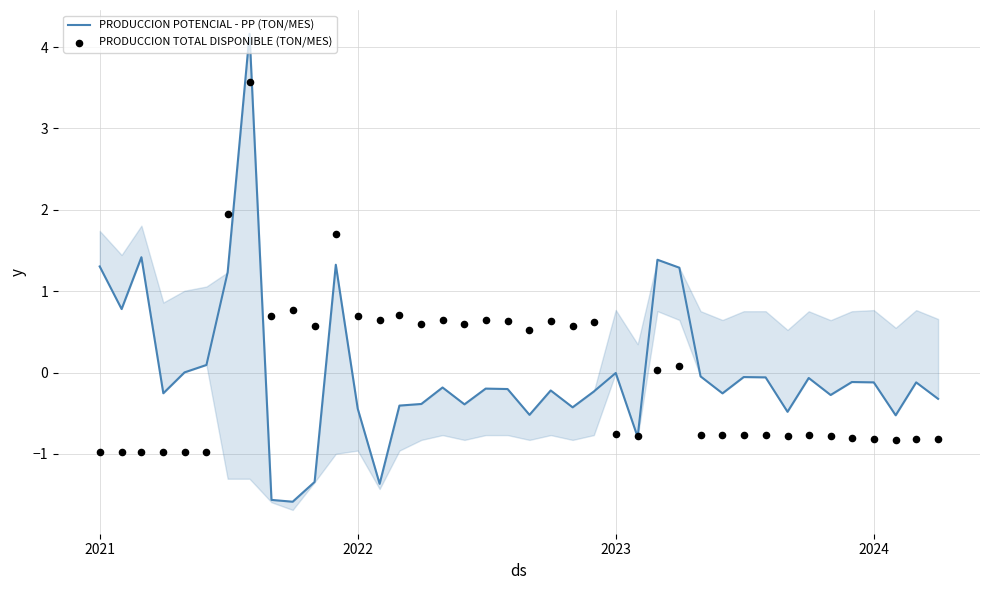

What are all the series names shown in the legend?

PRODUCCION POTENCIAL - PP (TON/MES), PRODUCCION TOTAL DISPONIBLE (TON/MES)